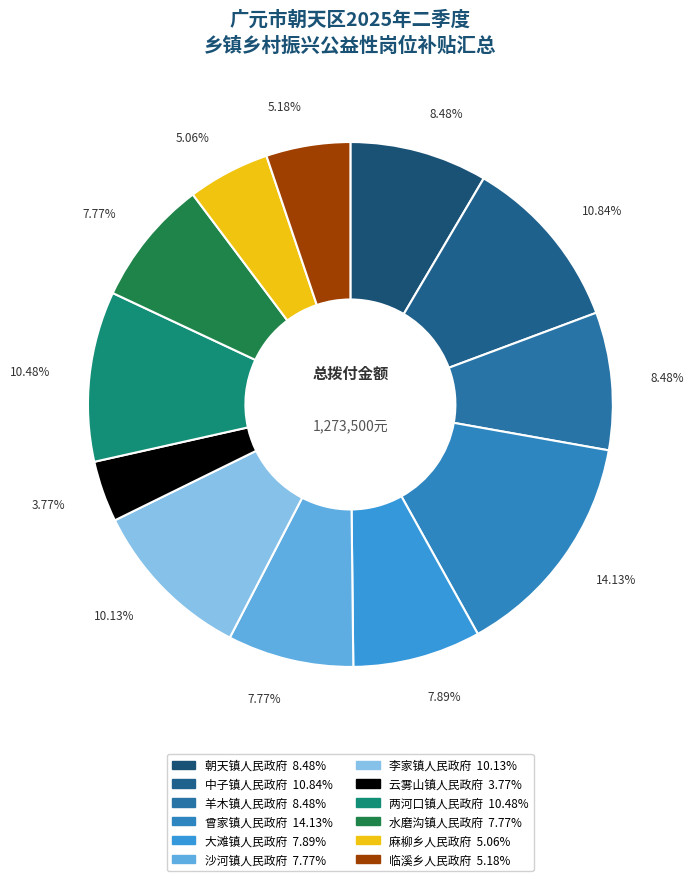

Do 沙河镇人民政府 and 朝天镇人民政府 together represent more than half of the pie?

No